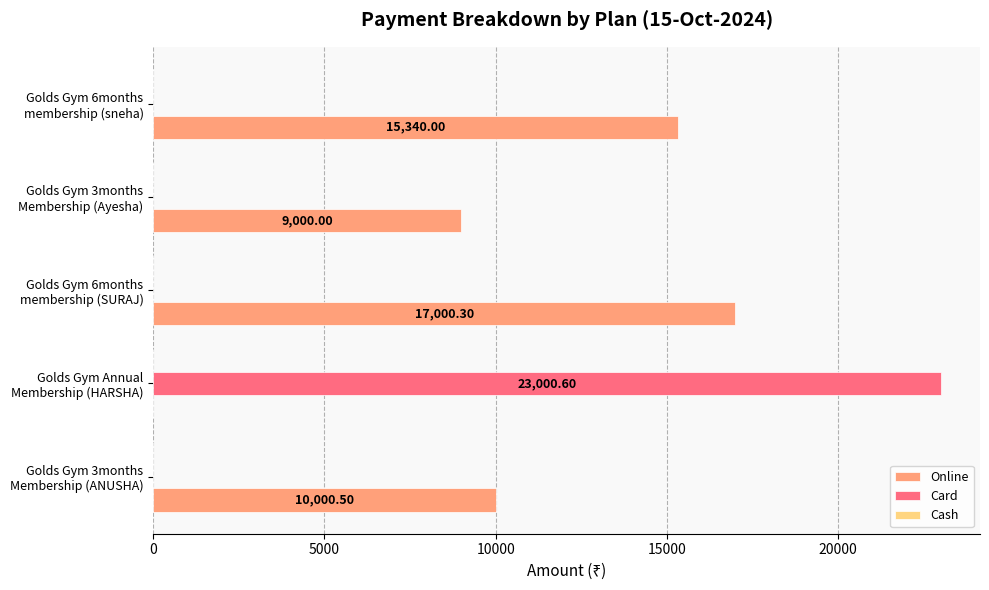

At which category is the sum across all series the highest?

Golds Gym Annual
Membership (HARSHA)